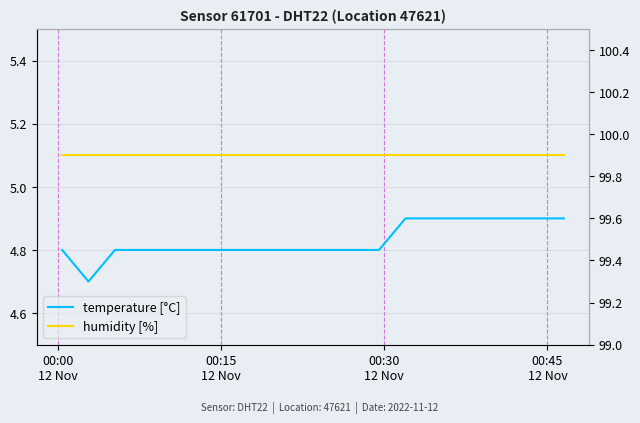

True or false: temperature [°C] and humidity [%] cross at least once.

False